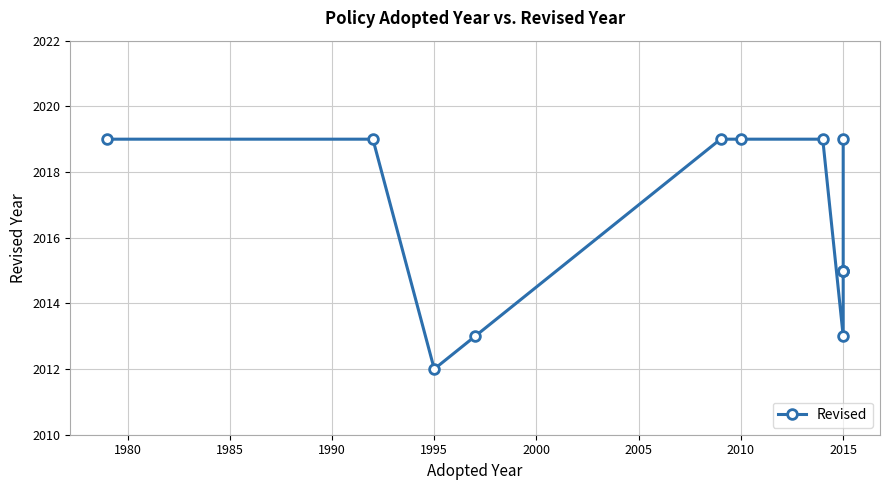

What is the difference between the second highest and minimum values?

7